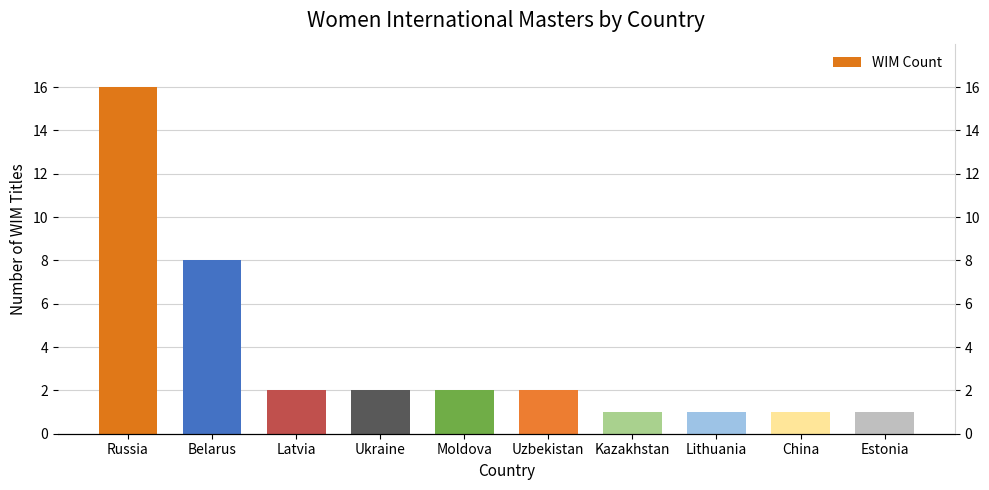

Are the bars horizontal?

No